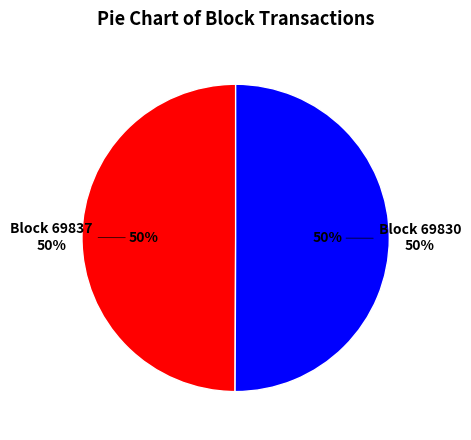

To the nearest percent, what is the average slice percentage?

50%